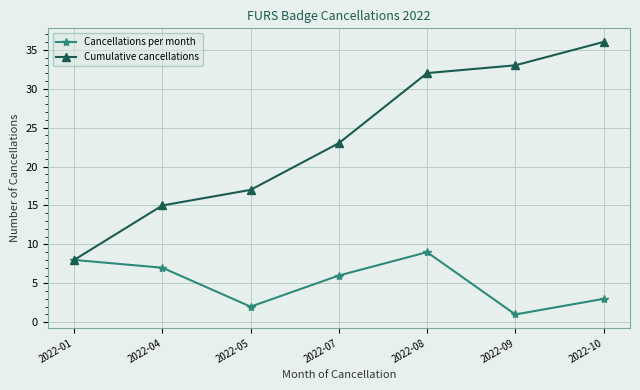

Where is the first local maximum for Cancellations per month?

2022-08